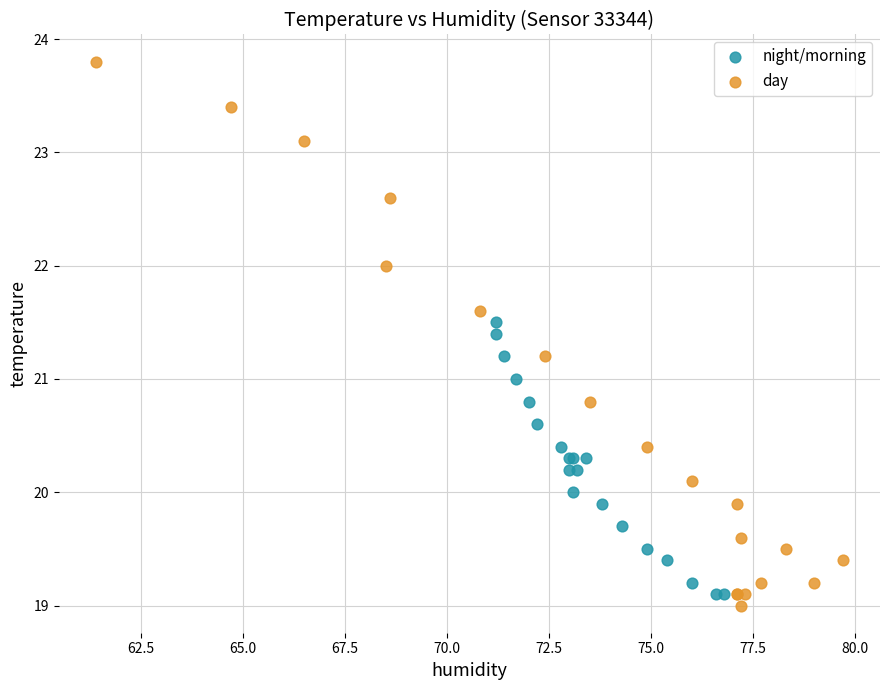

Which series contains the highest Y value?

day